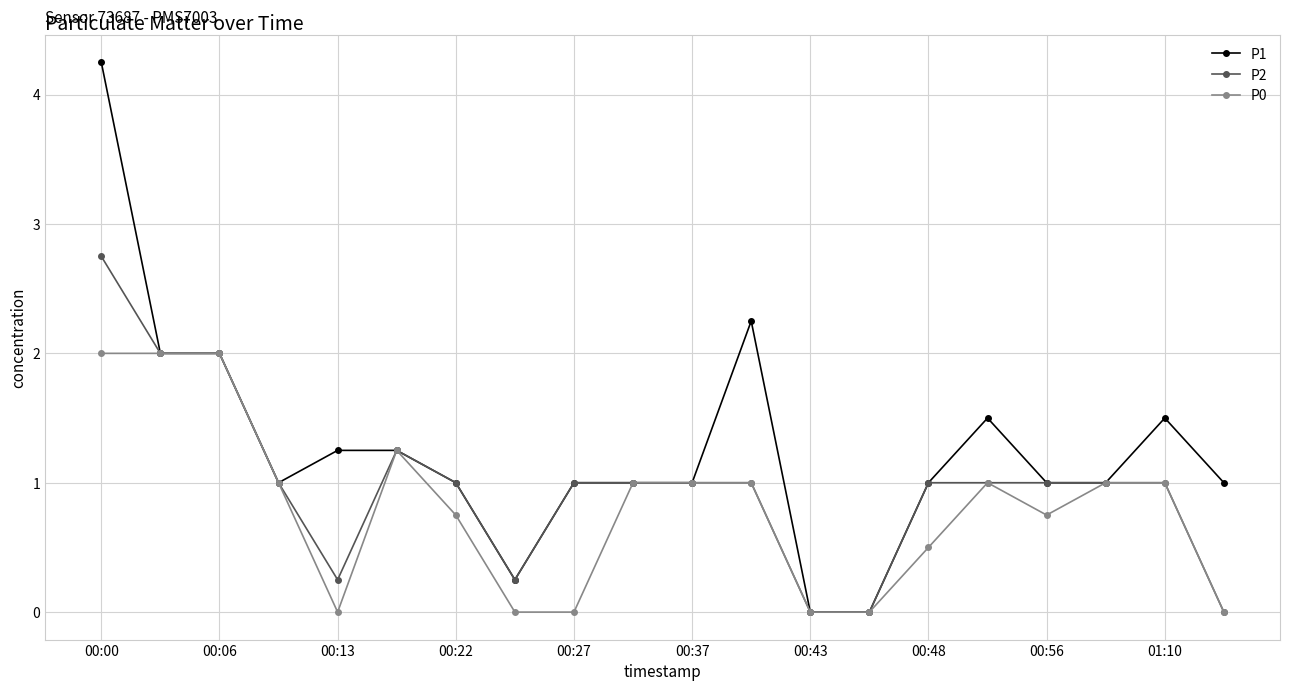

Which series has the largest total across all categories?

P1